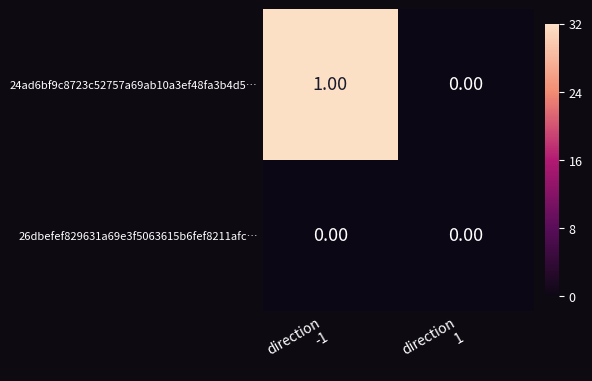

What is the total value across all series at direction
-1?

1